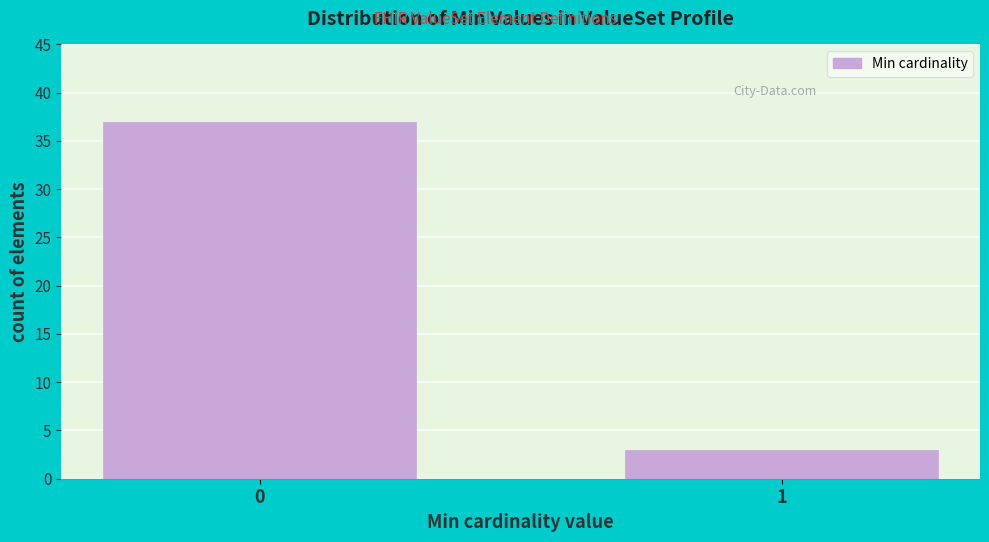

Reading left to right, transcribe all the data shown in this chart.

37	3